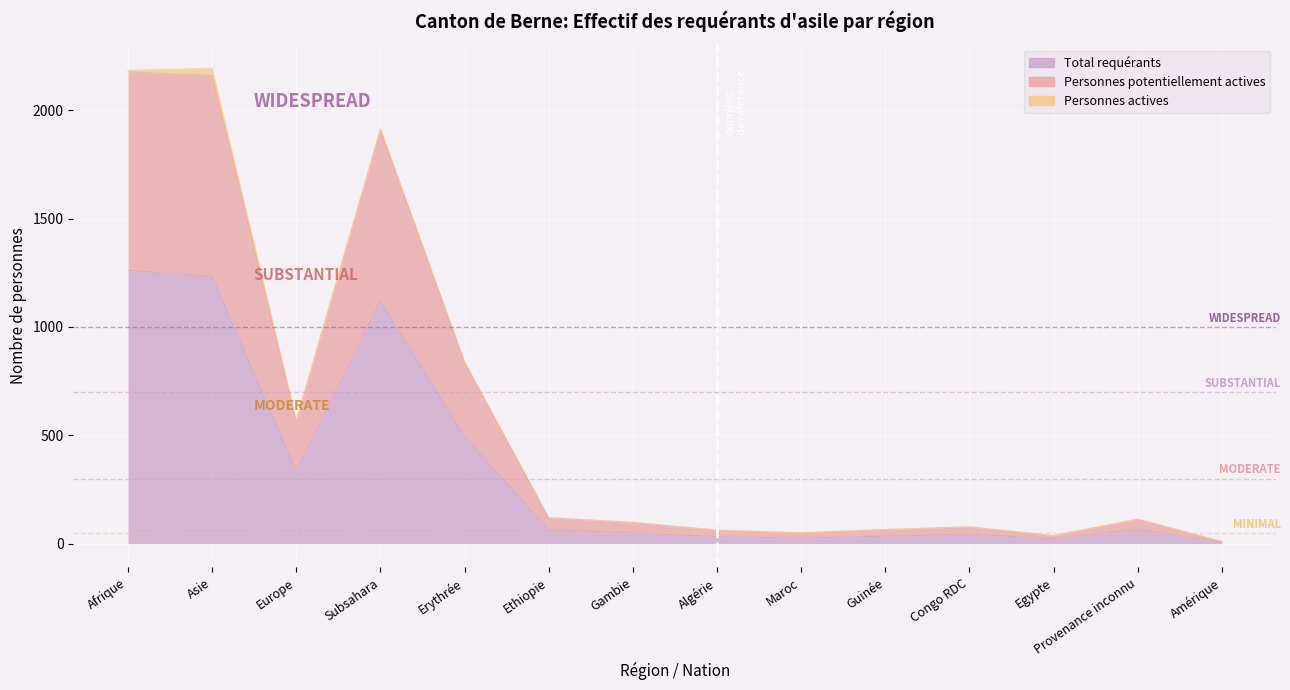

Which series has the largest total across all categories?

Personnes potentiellement actives